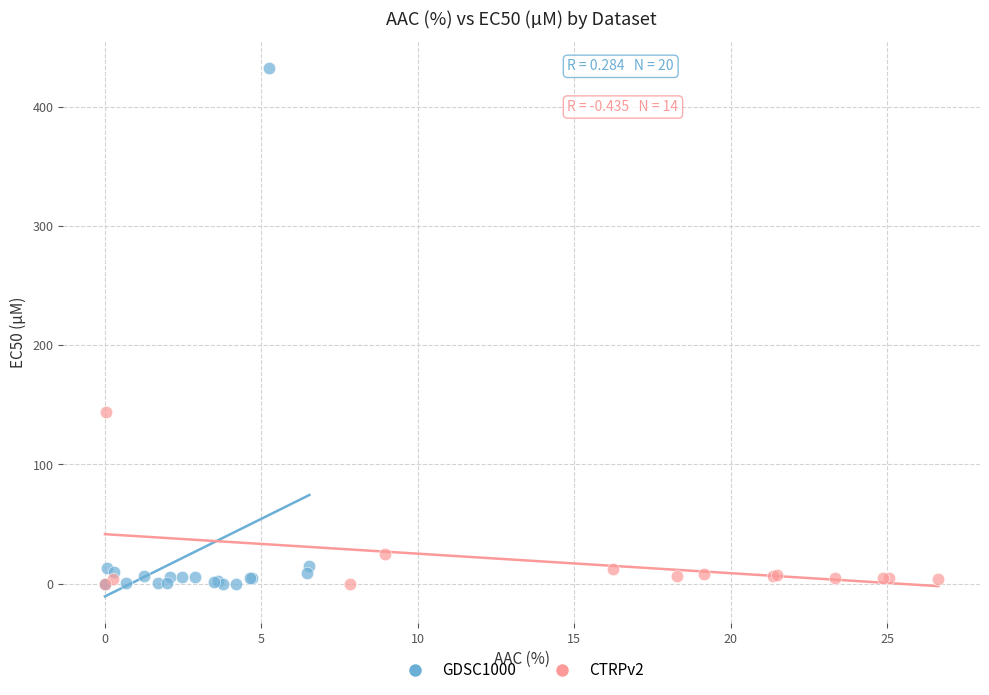

Which series has the widest spread of Y values?

GDSC1000